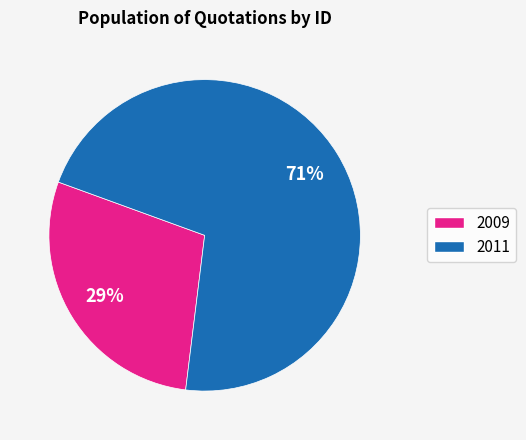

To the nearest percent, what is the average slice percentage?

50%